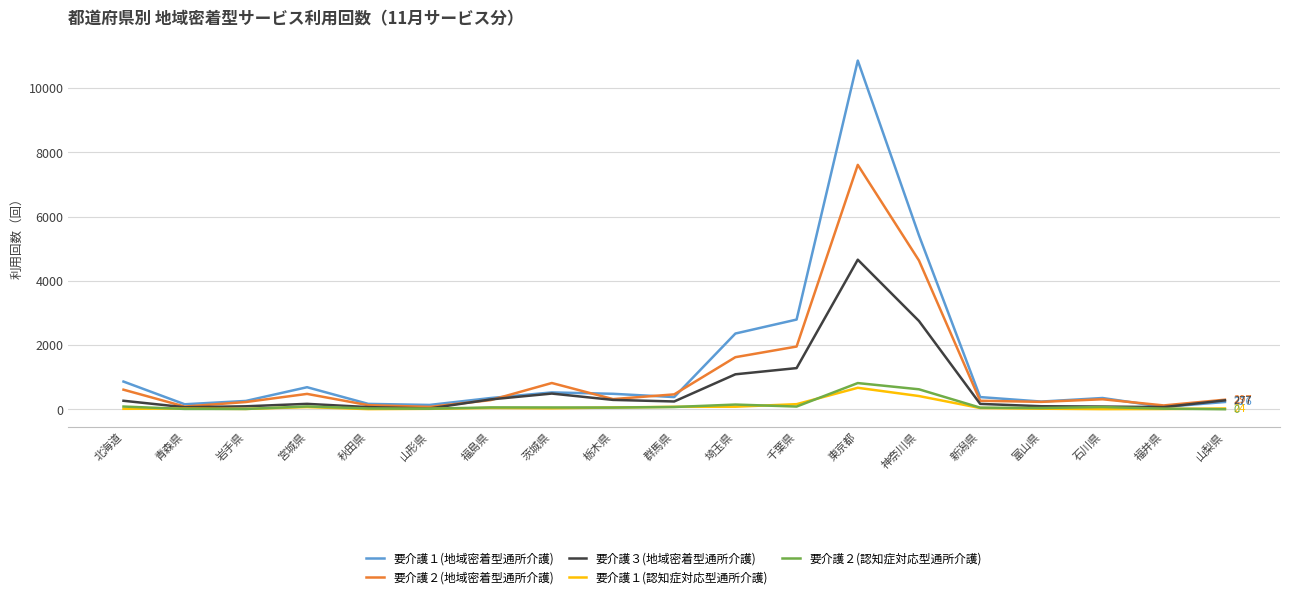

How many series are shown in this chart?

5